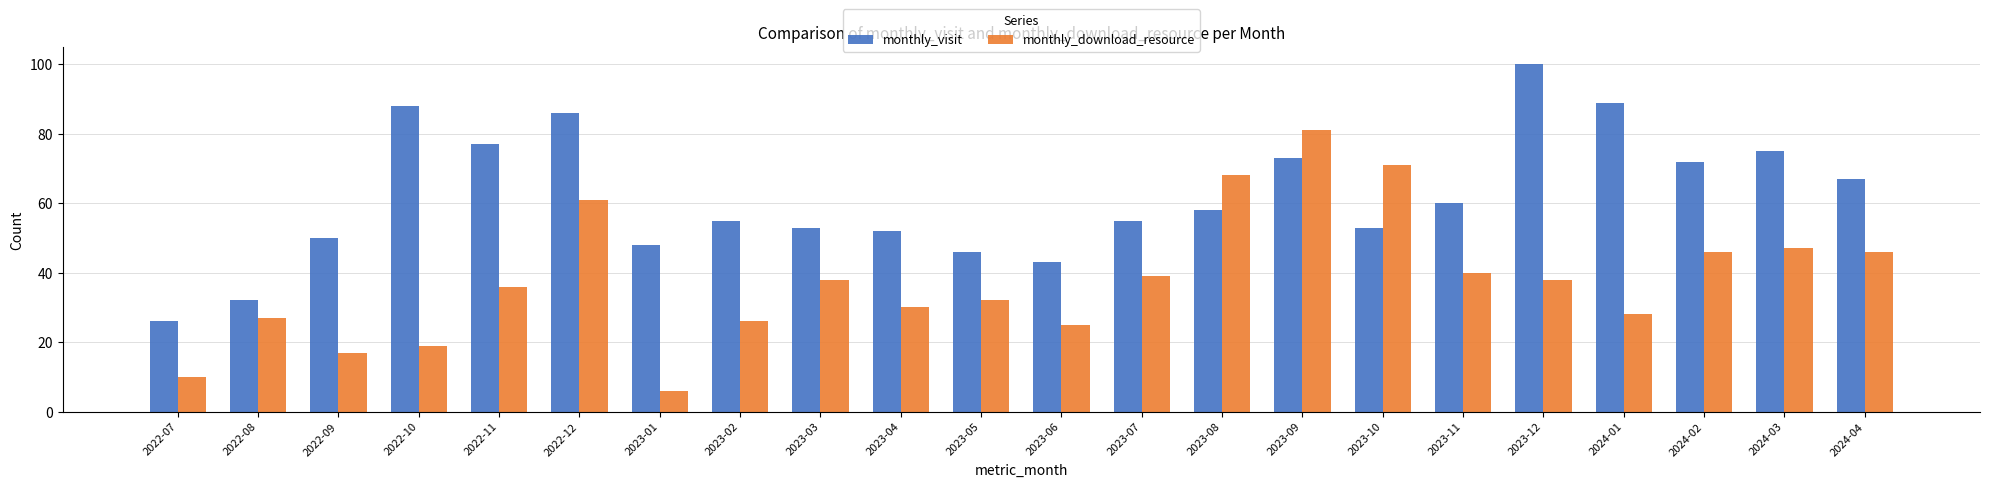

Rank the series at 2023-05 from highest to lowest value.

monthly_visit, monthly_download_resource